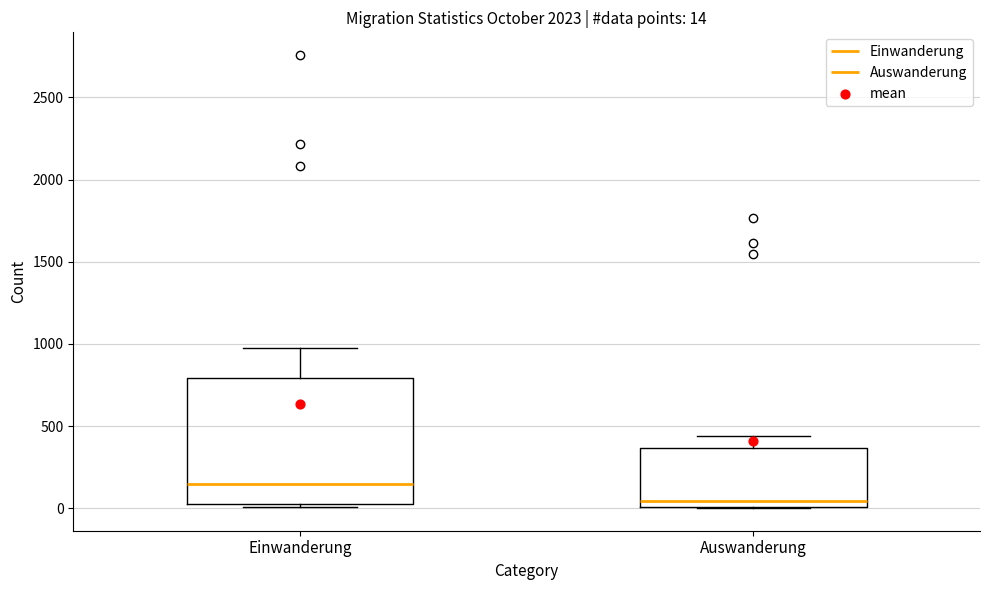

Which box has the lowest median line?

Auswanderung